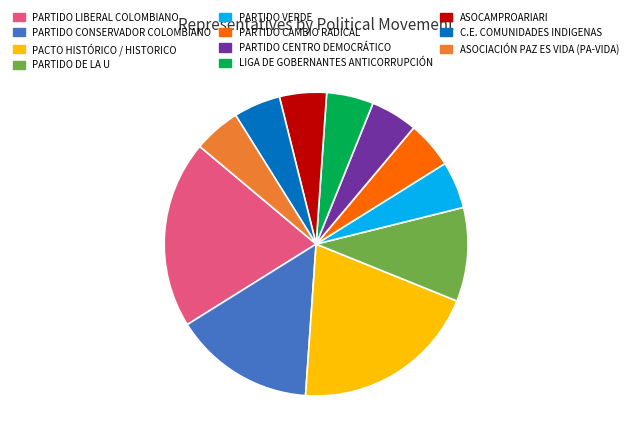

Combined, do PARTIDO CENTRO DEMOCRÁTICO and LIGA DE GOBERNANTES ANTICORRUPCIÓN account for over 50%?

No